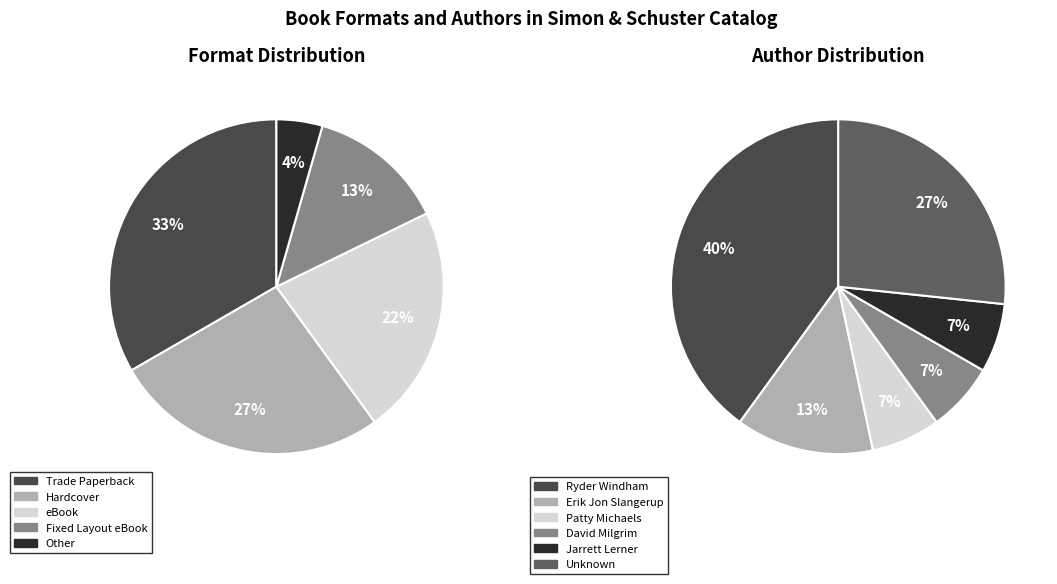

Is it true that Fixed Layout eBook is 28% of the pie?

False